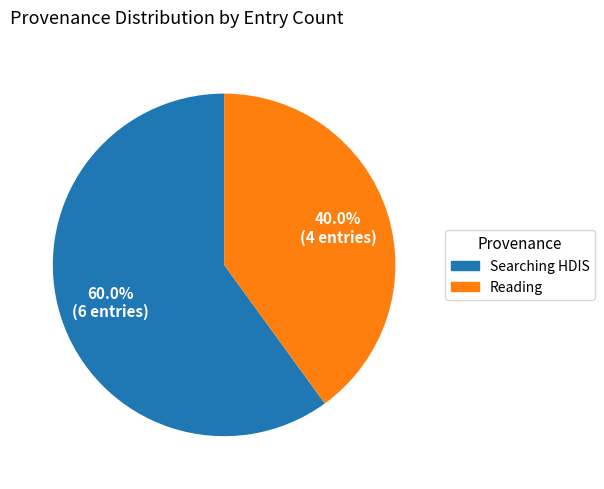

Is there any slice that represents more than half of the pie?

Yes